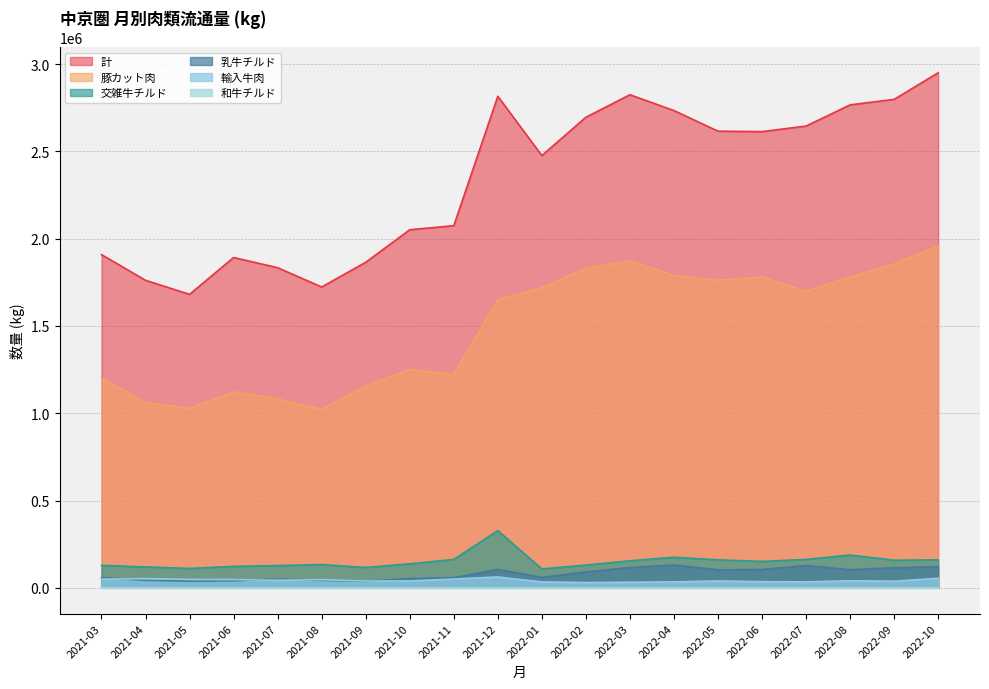

How many values in the 乳牛チルド series are below 91120?

10